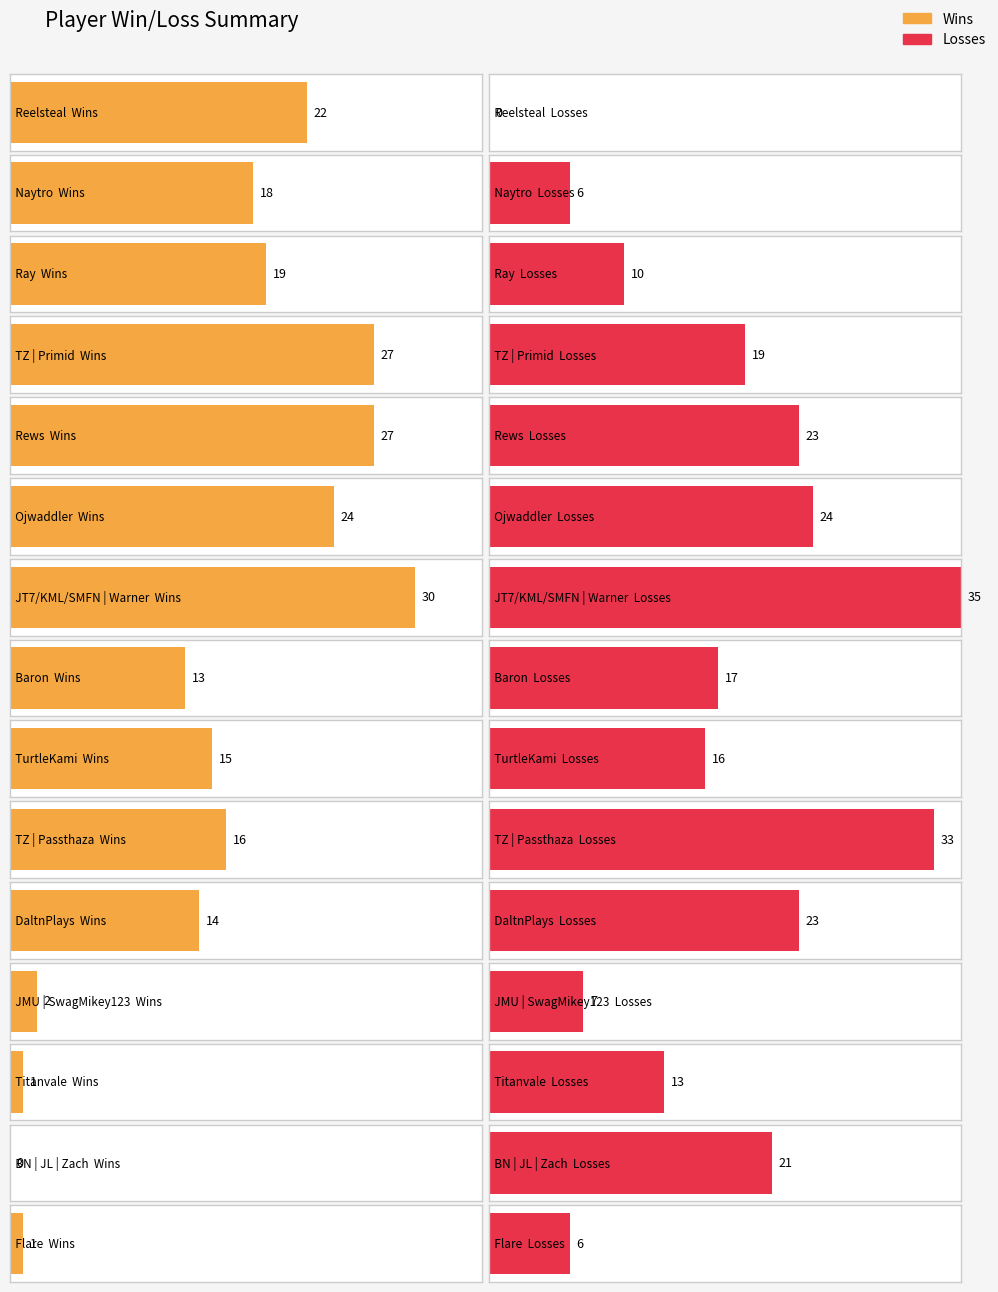

The Losses series shows 19 at TZ | Primid. True or false?

True